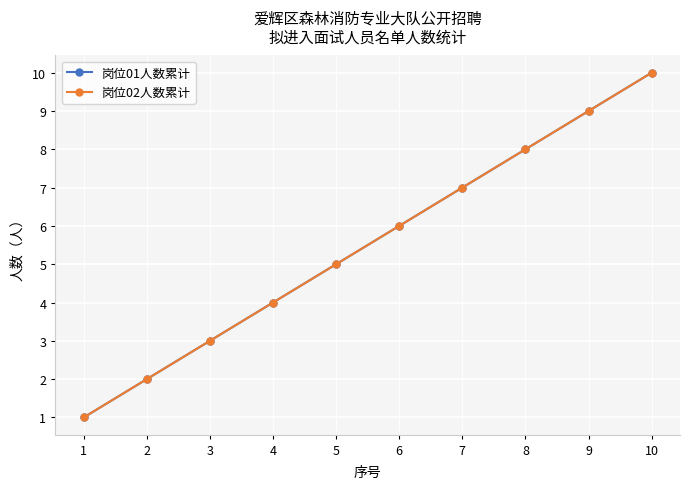

At how many categories does at least one series exceed 1?

9